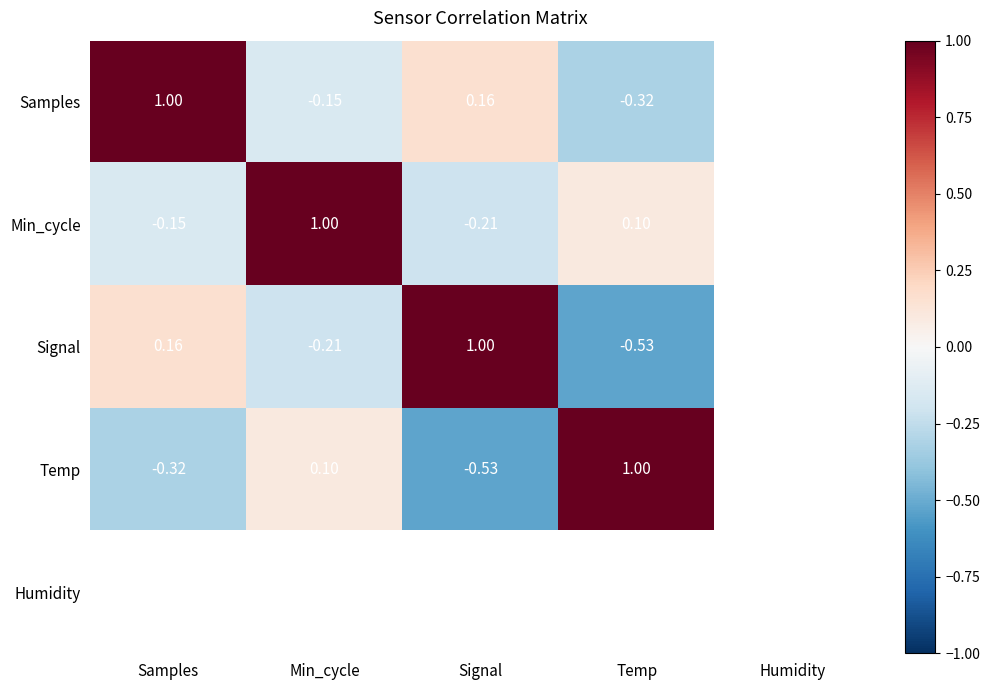

What is the approximate value of Samples at Samples?

1.0